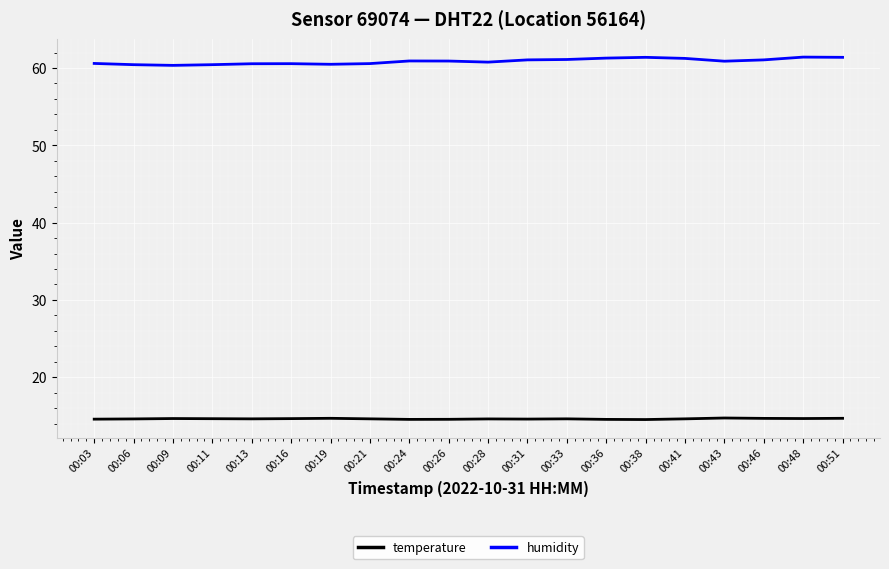

True or false: humidity has a value of 61.3 at 00:36.

True